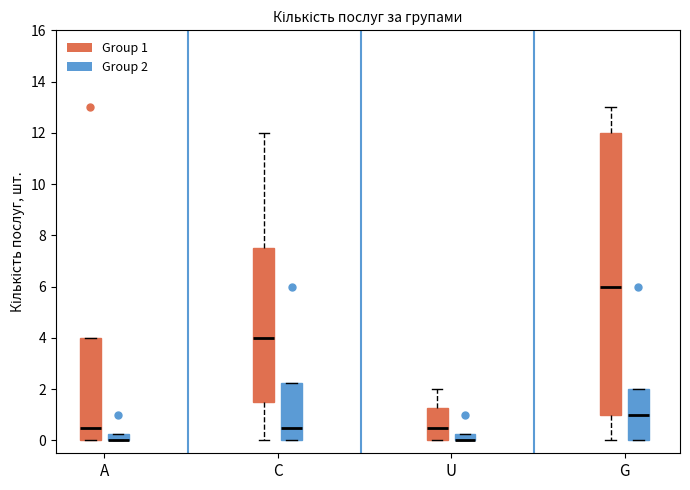

Where does the median line of the box for A (Group 1) sit on the y-axis? The values are not printed on the chart, so give them approximately, as read against the axis.

0.6